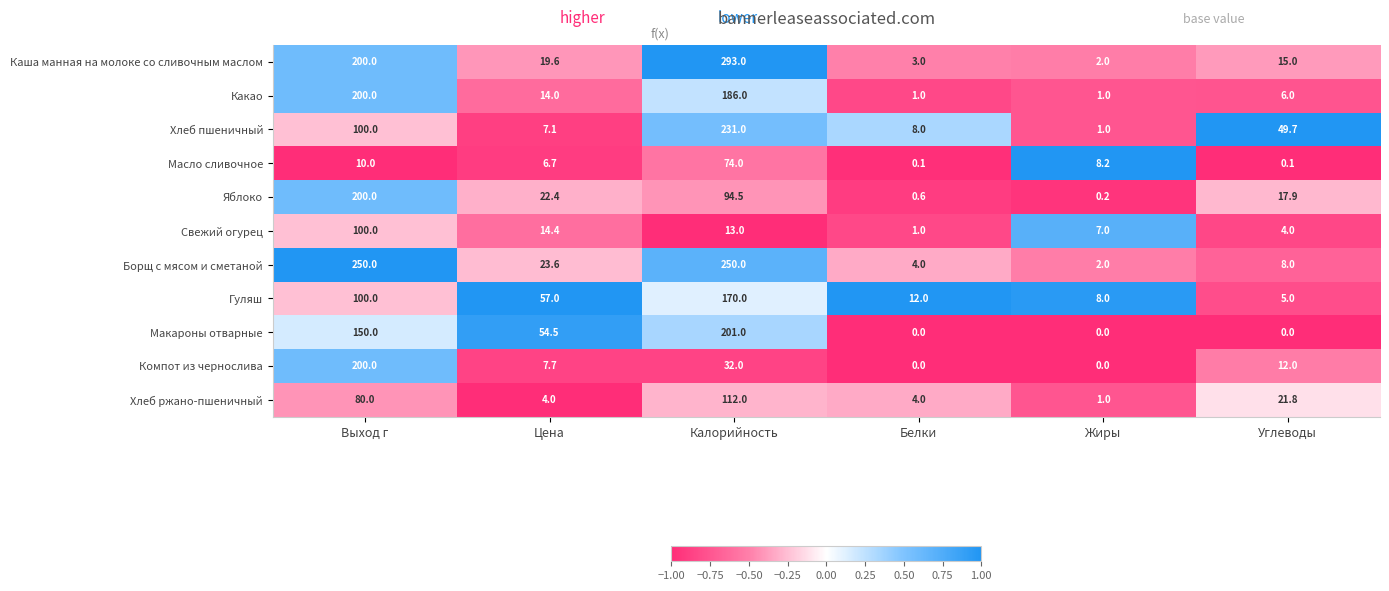

True or false: Свежий огурец has a value of 136.3 at Выход г.

False